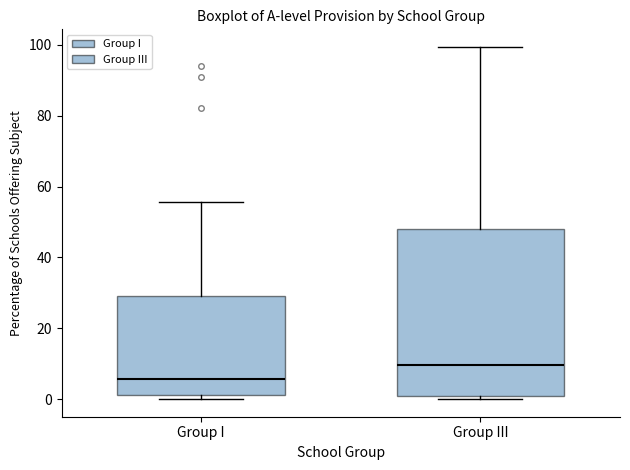

Where is the upper edge of the box for Group III on the y-axis? The values are not printed on the chart, so give them approximately, as read against the axis.

48